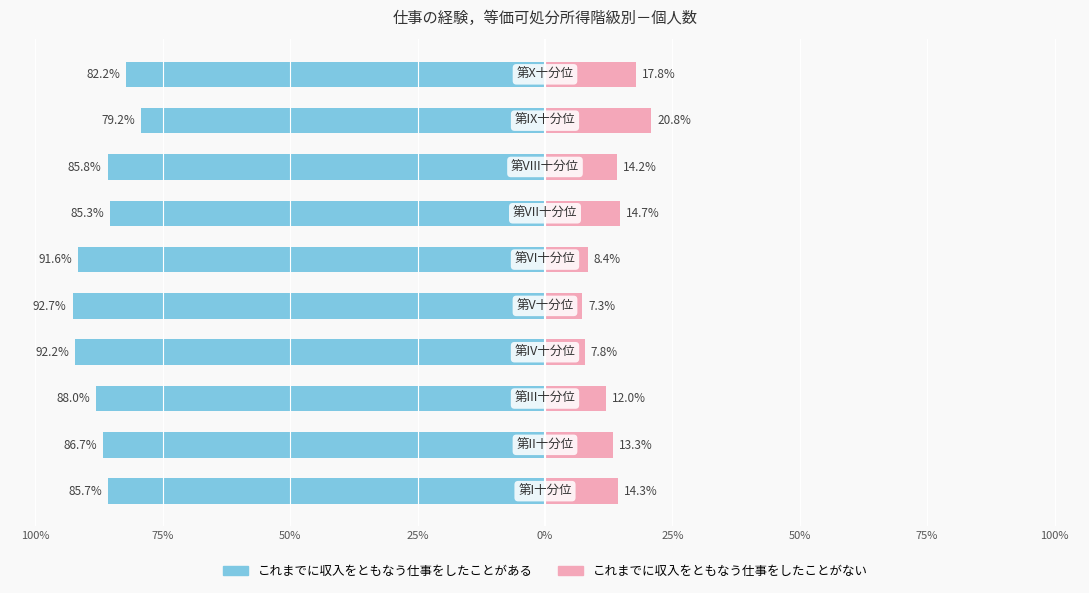

How many distinct data groups are displayed?

2